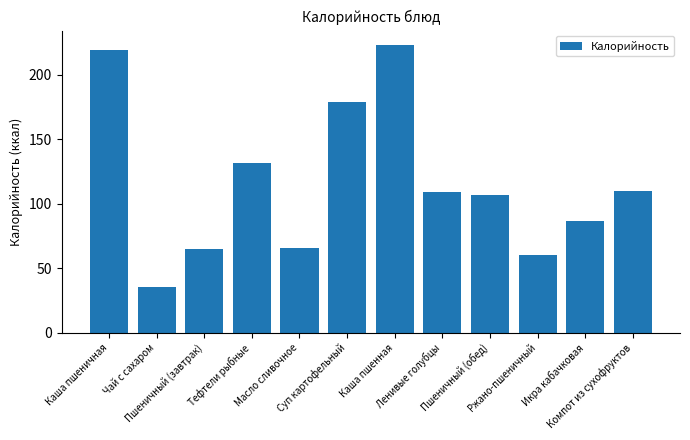

How many data points are above 109?

6